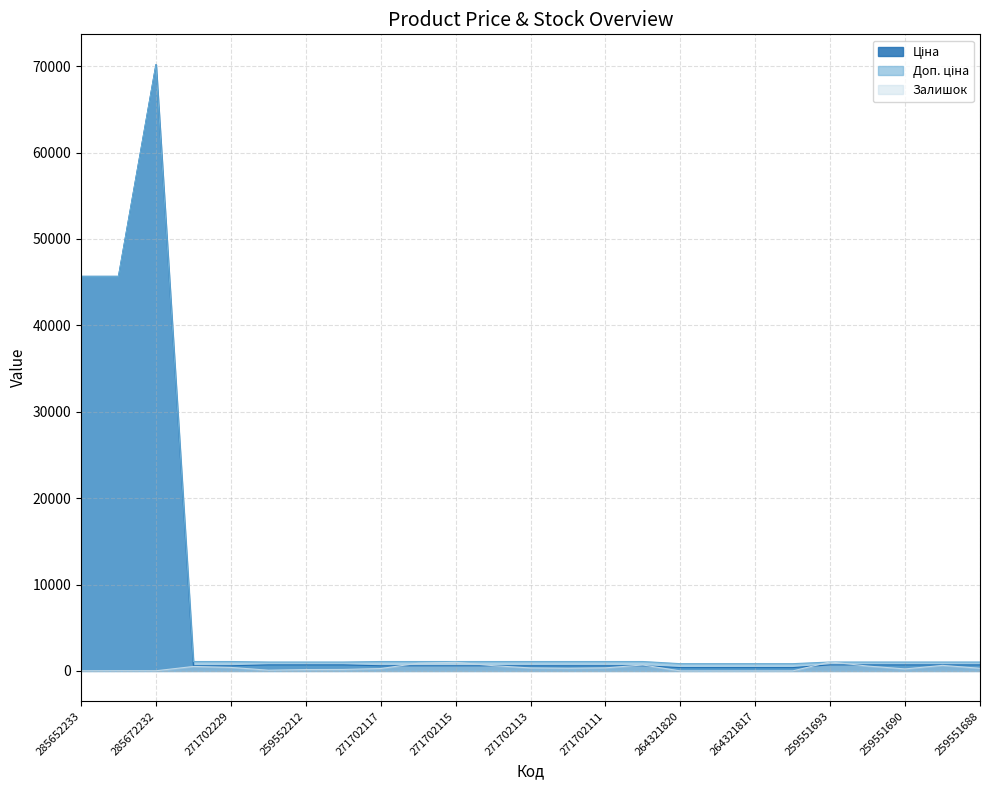

How many lines are shown in the chart?

3